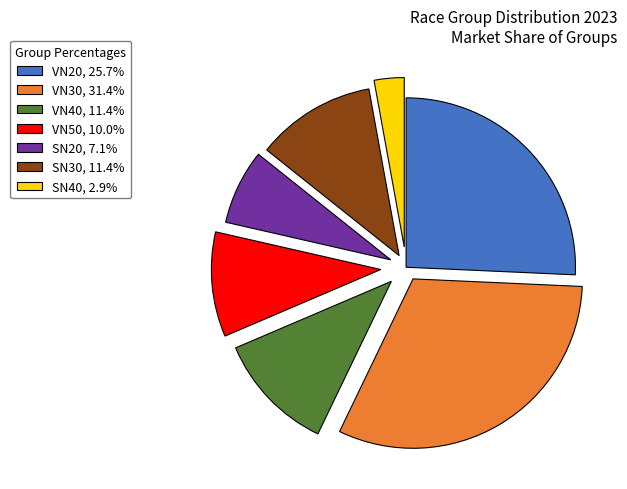

Which has a higher value, VN20 or VN30?

VN30